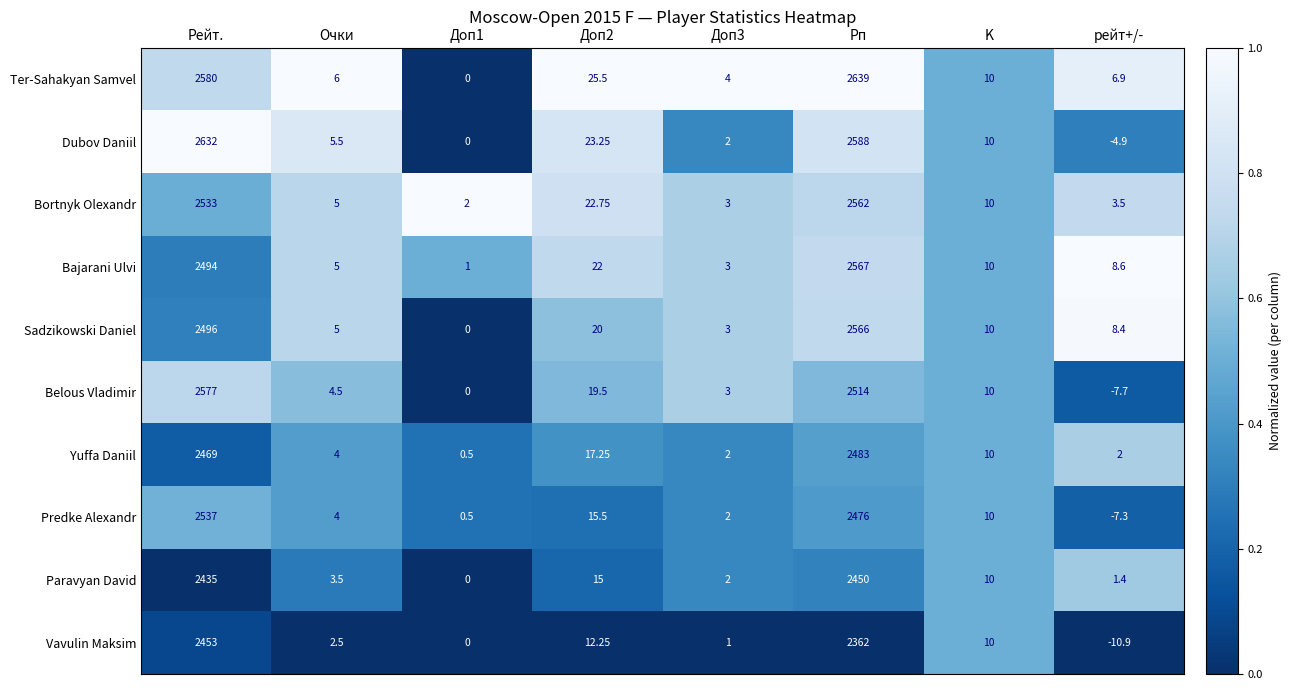

Which series has the widest spread of values?

Ter-Sahakyan Samvel